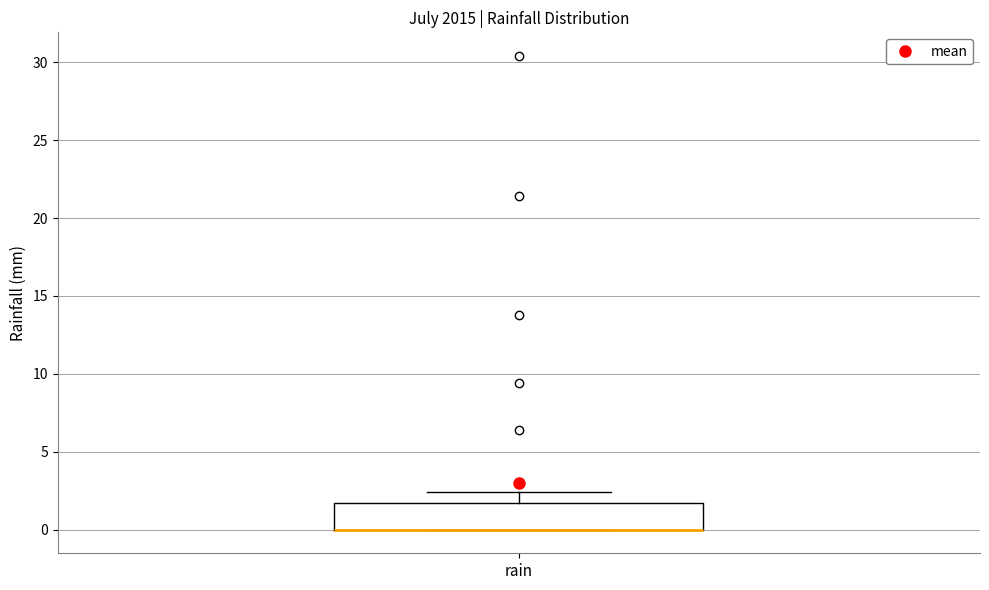

Transcribe this box plot: give where the median line is, the range the box spans, and where the two whiskers end, as read against the y-axis. The values are not printed on the chart, so give them approximately, as read against the axis.

median 0.0 (drawn on the box's lower edge), box 0.0 to 1.5, whiskers 0.0 to 2.5